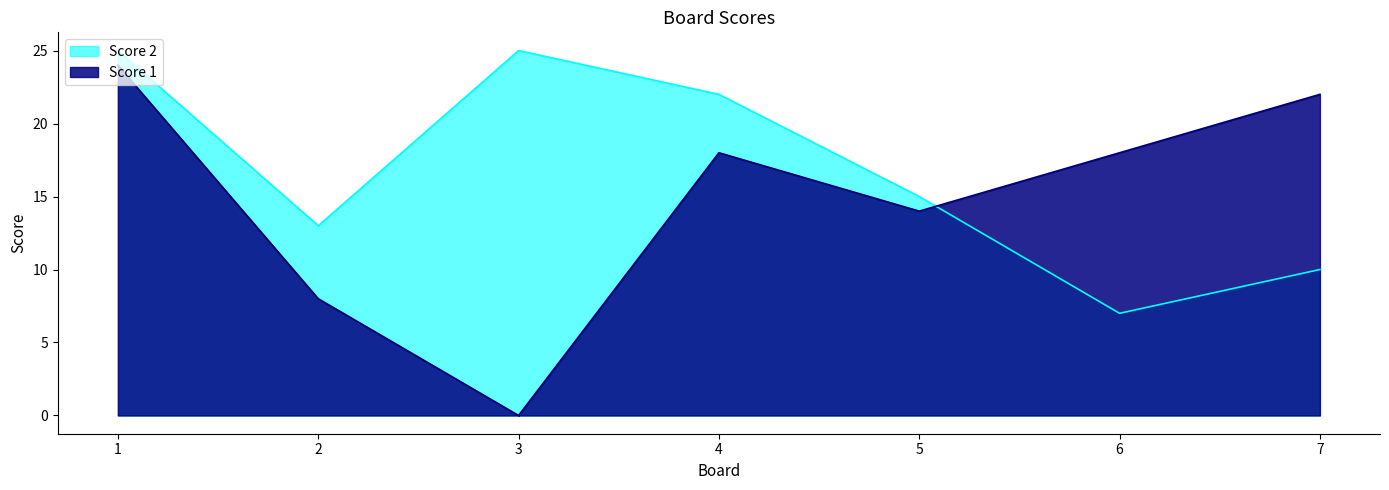

How many times do Score 2 and Score 1 cross each other?

1